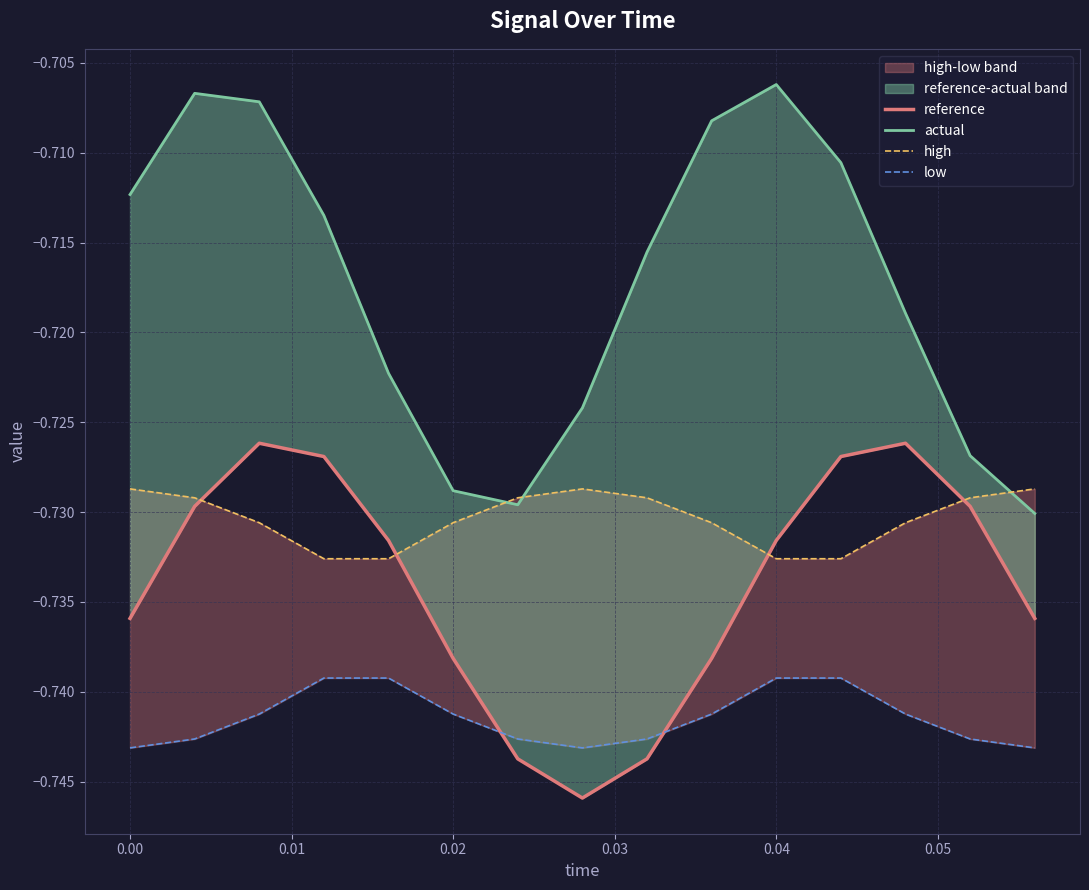

True or false: low and reference cross at least once.

True